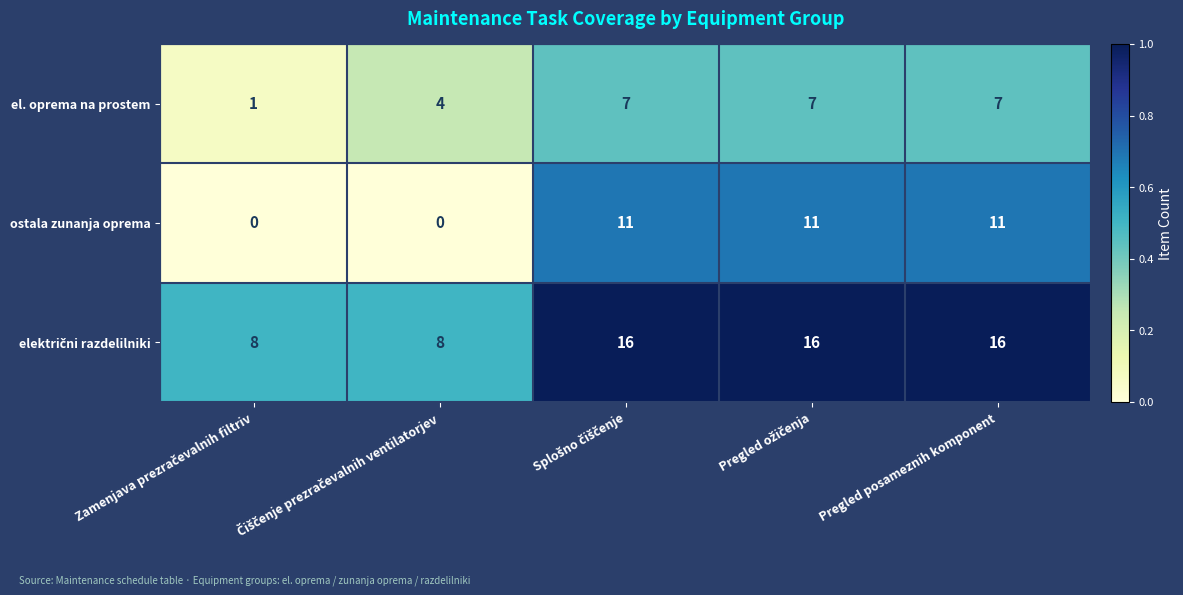

The value of el. oprema na prostem at Pregled posameznih komponent is 3. True or false?

False